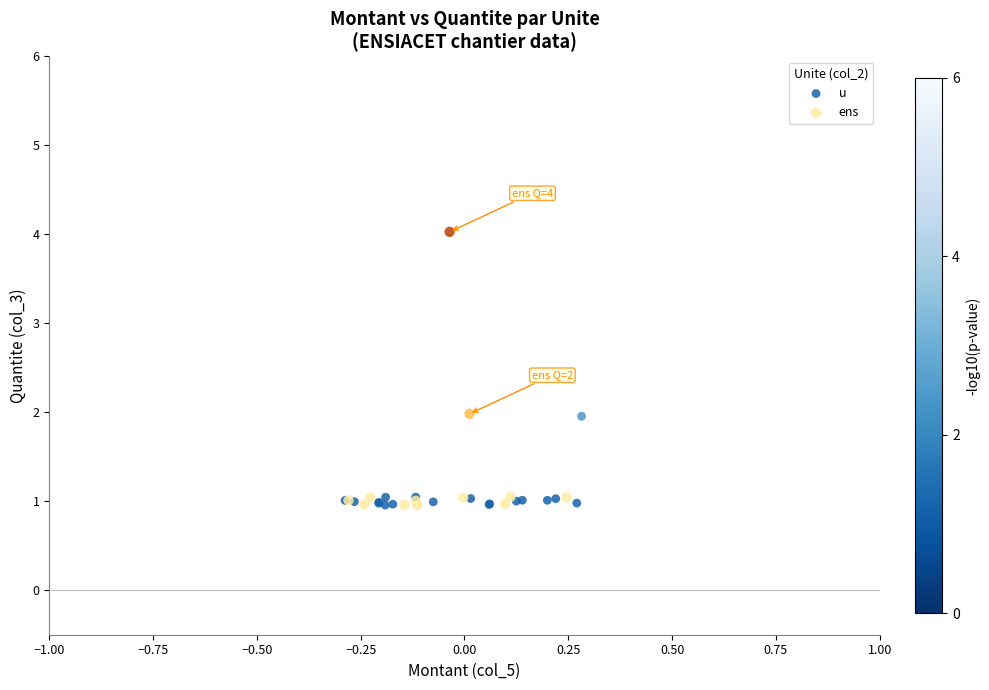

Which series reaches the maximum Y coordinate?

ens